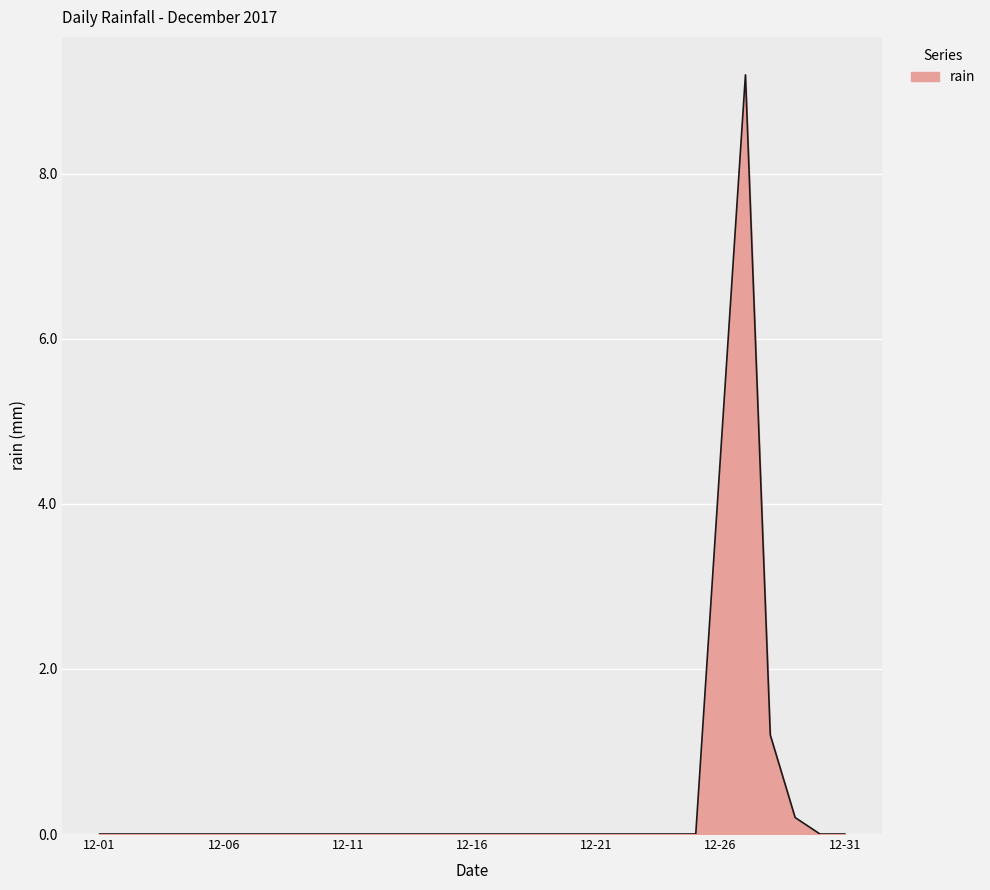

What is the difference between the maximum and minimum values?

9.2